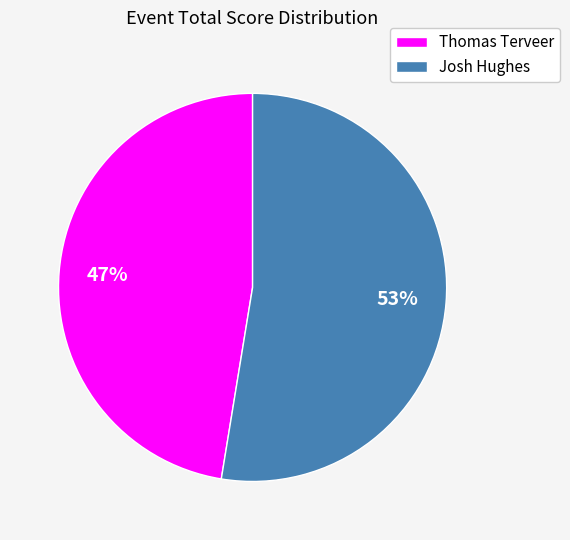

What is the smallest slice in the pie chart?

Thomas Terveer